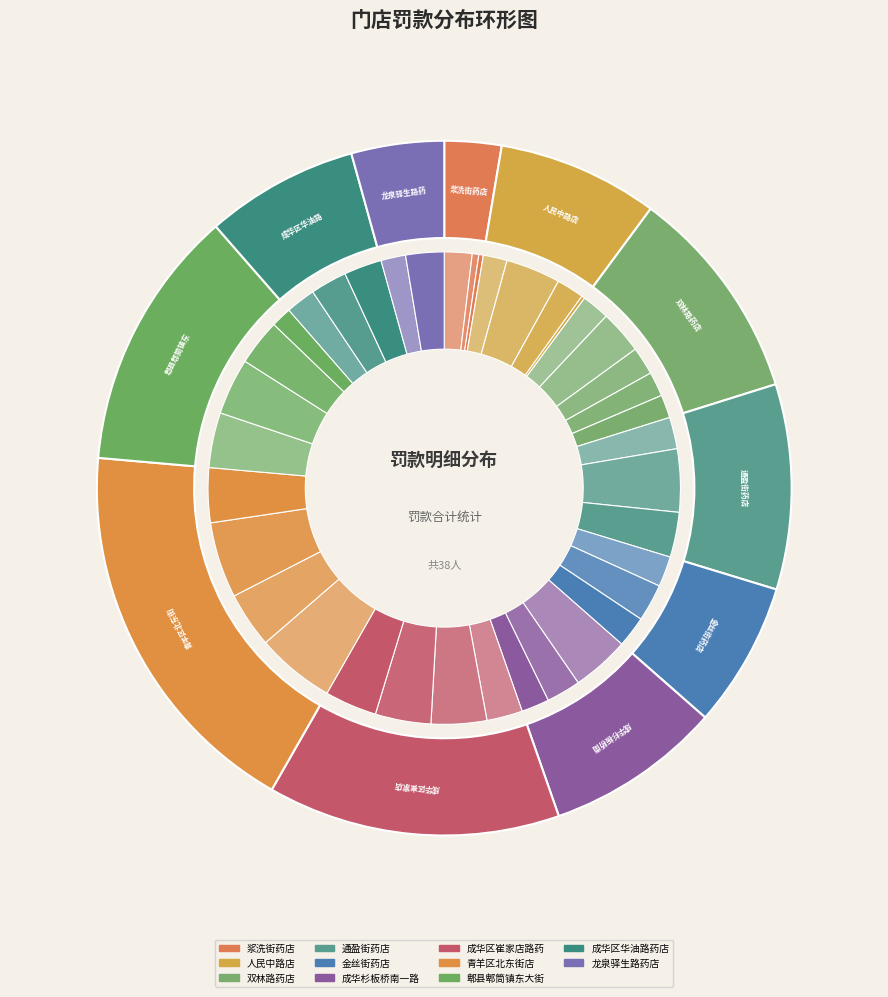

Does 吕彩霞 represent more than half of the total?

No